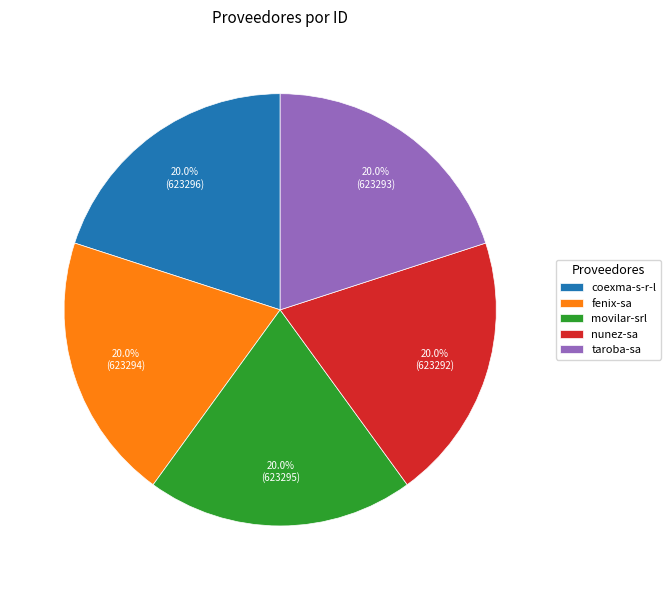

To the nearest percent, what percentage of the pie is movilar-srl?

20%